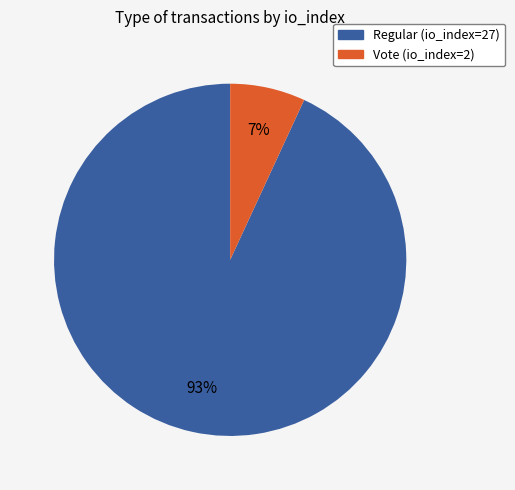

Is the sum of Vote (io_index=2) and Regular (io_index=27) greater than half?

Yes